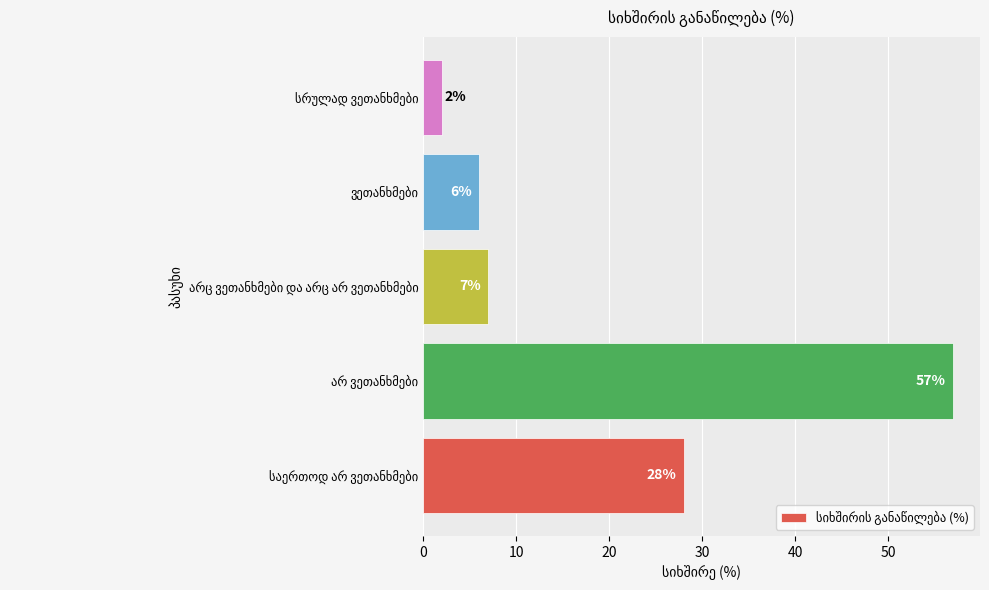

What is the sum of all values?

100